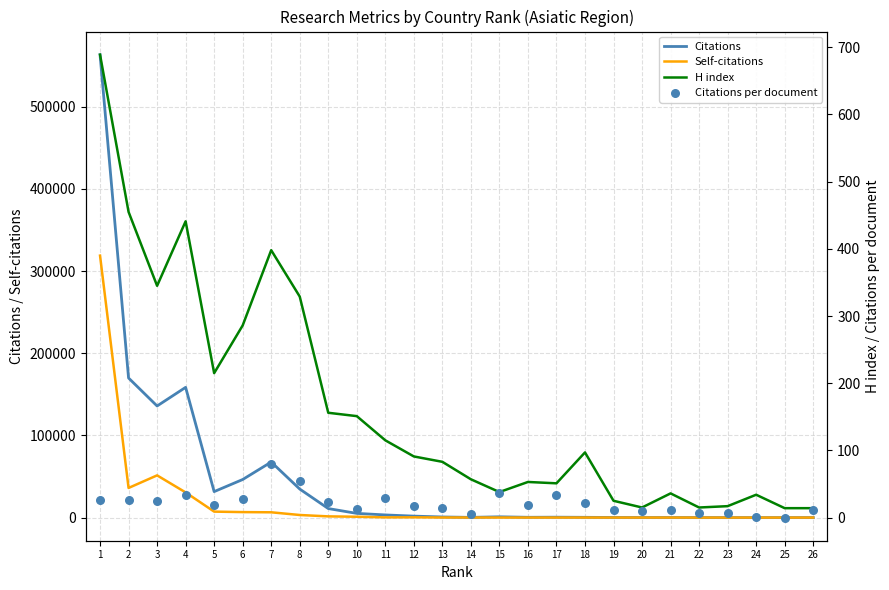

At which category is the sum across all series the highest?

1